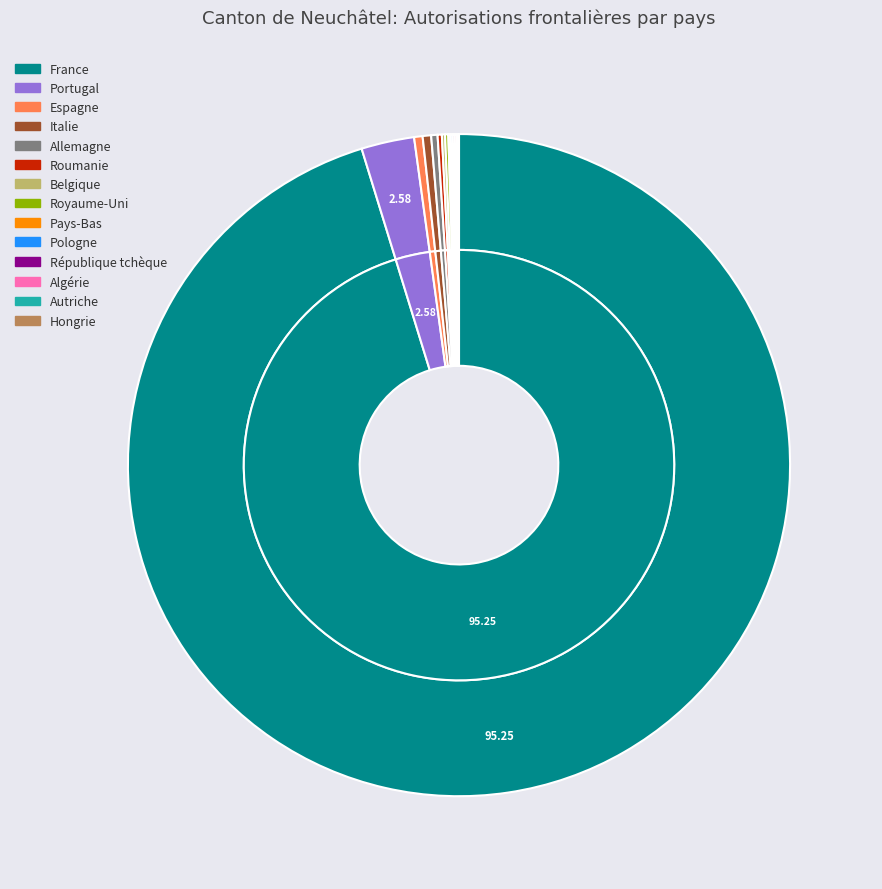

Count the number of slices in the pie.

14